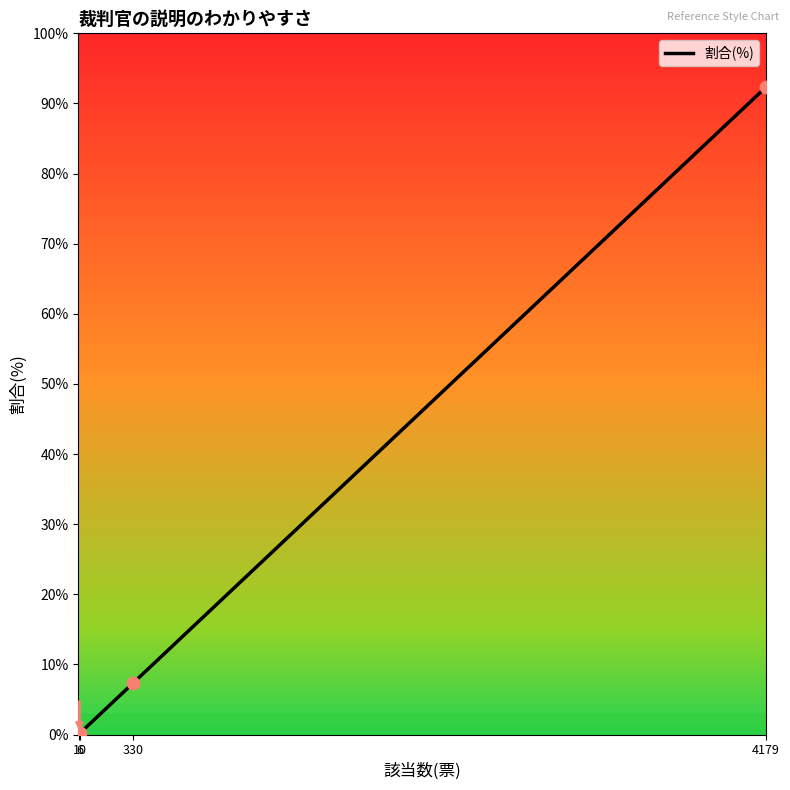

Between 6 and 330, which is larger?

330